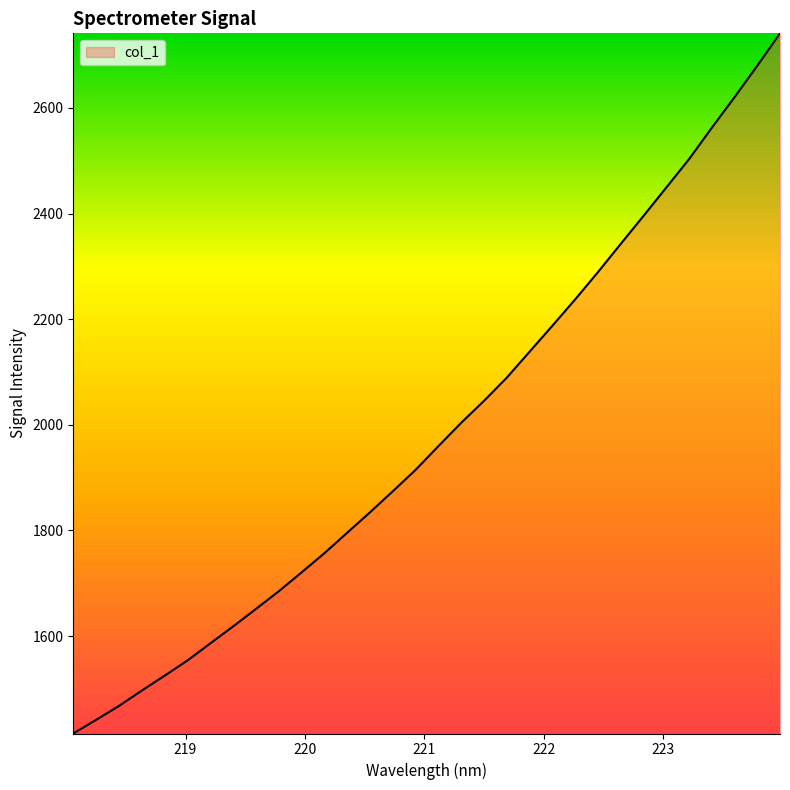

What is the difference between the maximum and minimum values?

1325.8